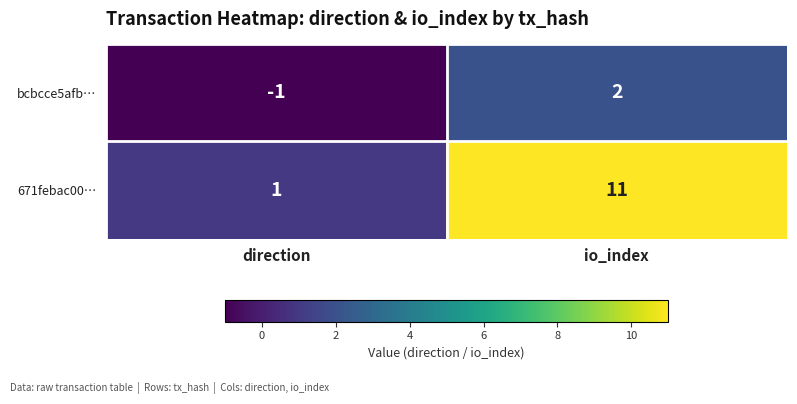

Reading left to right, list all the values displayed in this chart.

bcbcce5afb…: -1	2
671febac00…: 1	11